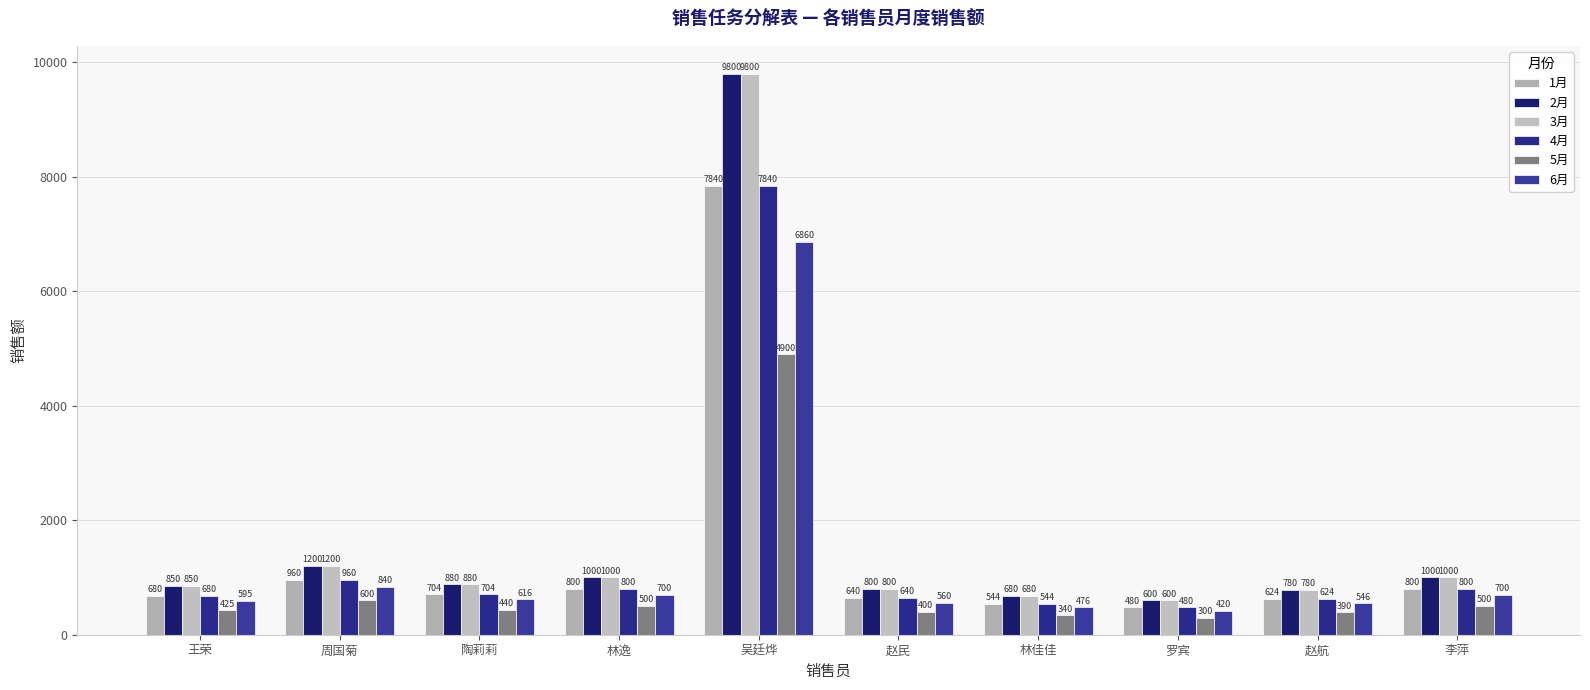

How many groups of bars are there?

10